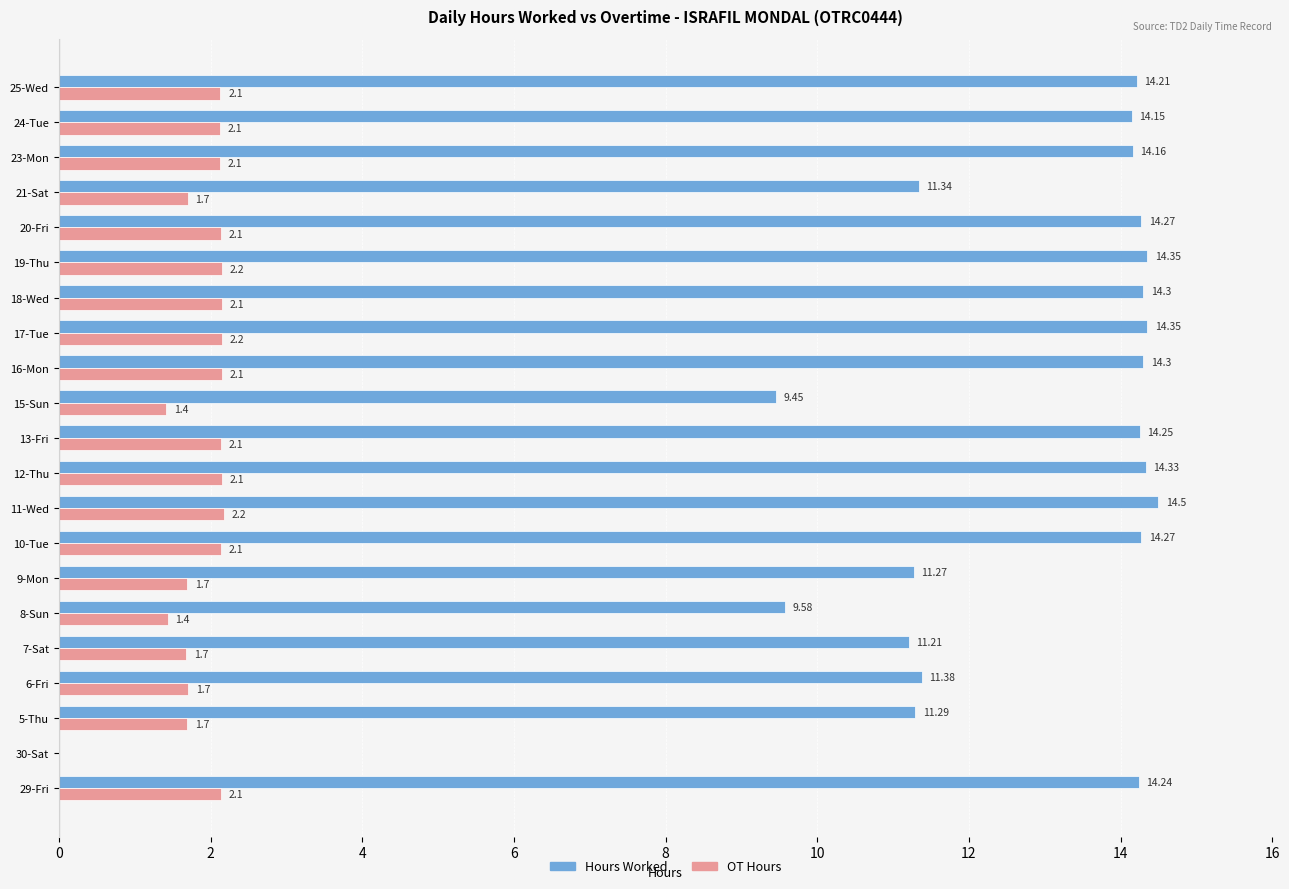

Which series has the largest total across all categories?

Hours Worked